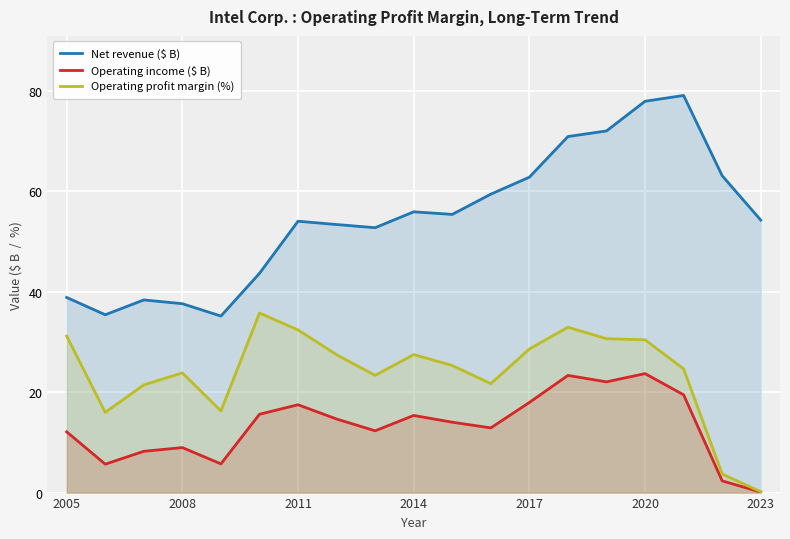

Which series has the largest range (max minus min)?

Net revenue ($ B)